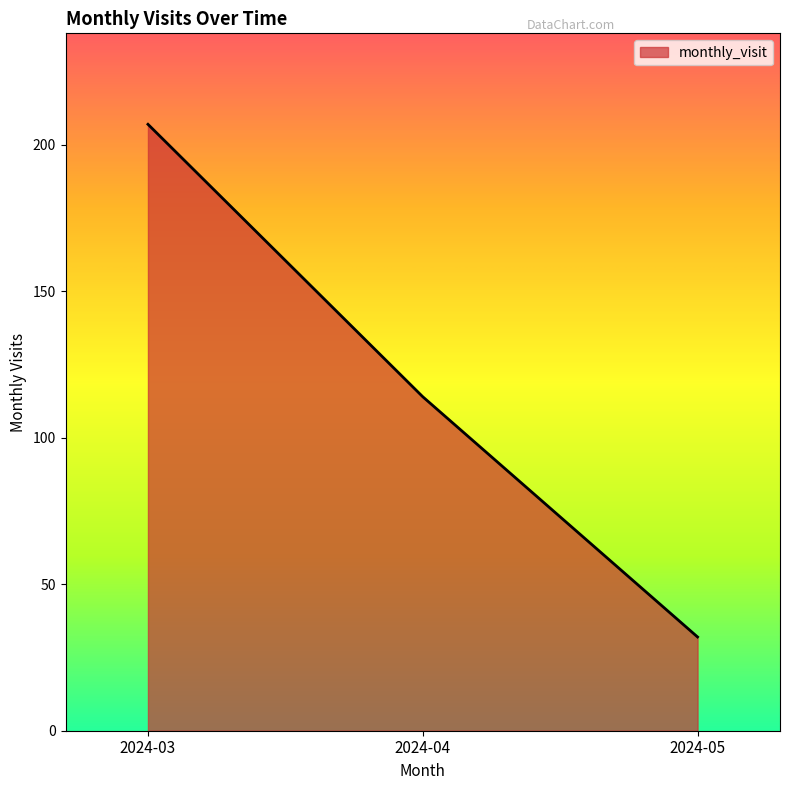

How many lines are shown in the chart?

1